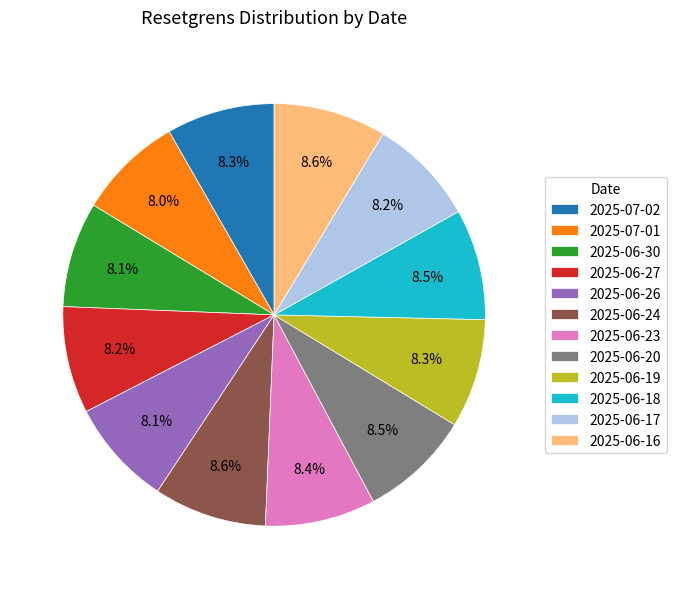

How many segments does this pie chart have?

12